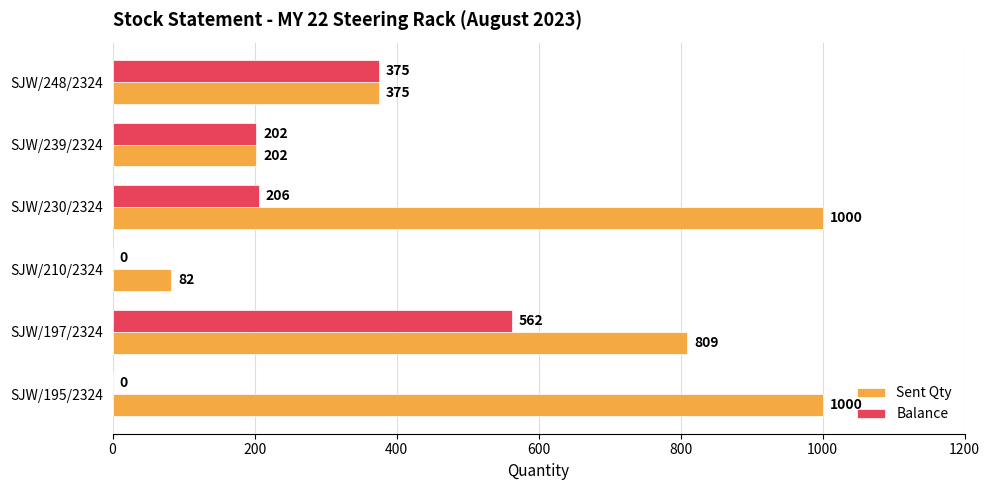

What value does the Balance series have at SJW/230/2324, to the nearest 50?

200